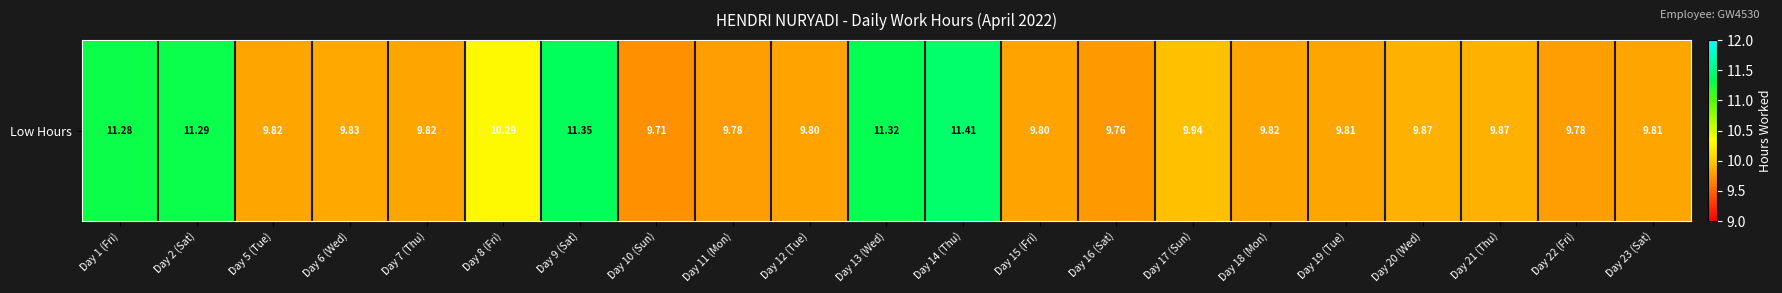

Where is the data nearest to the value 10?

Day 17 (Sun)